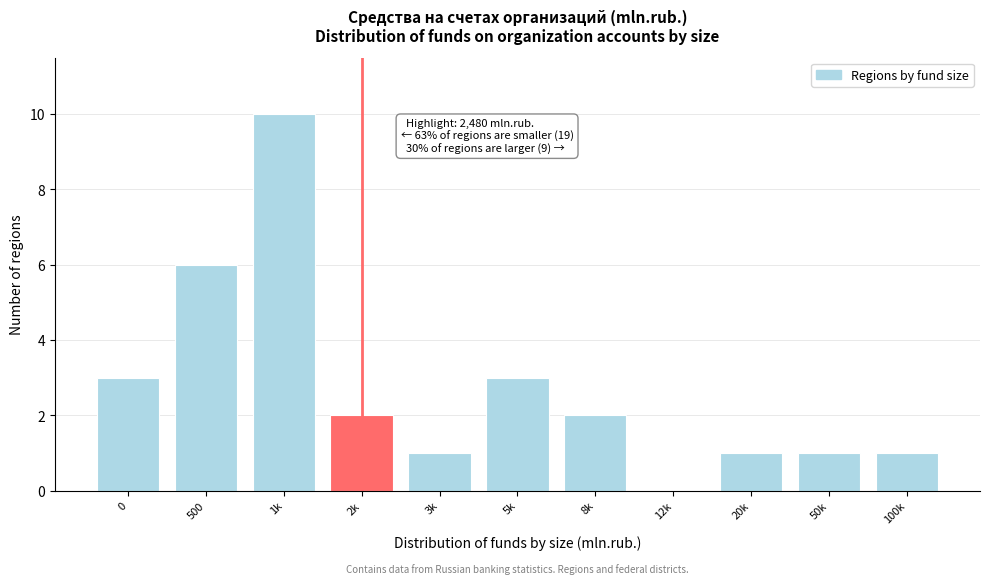

Reading left to right, what are all the values shown in this chart?

0=3	500=6	1k=10	2k=2	3k=1	5k=3	8k=2	12k=0	20k=1	50k=1	100k=1